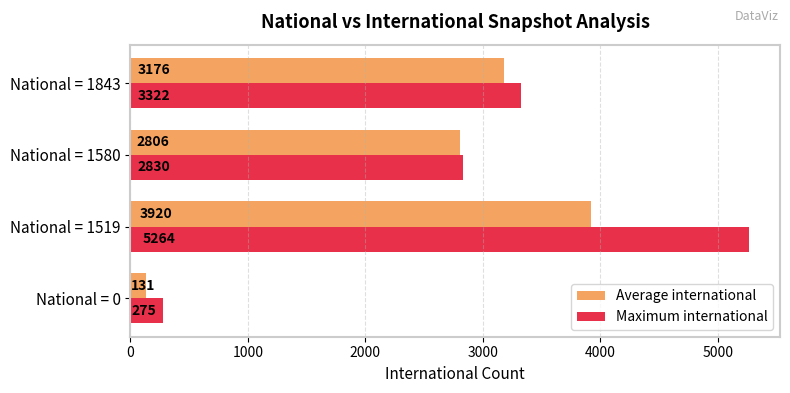

Rank the categories by Maximum international value from lowest to highest.

National = 0, National = 1580, National = 1843, National = 1519